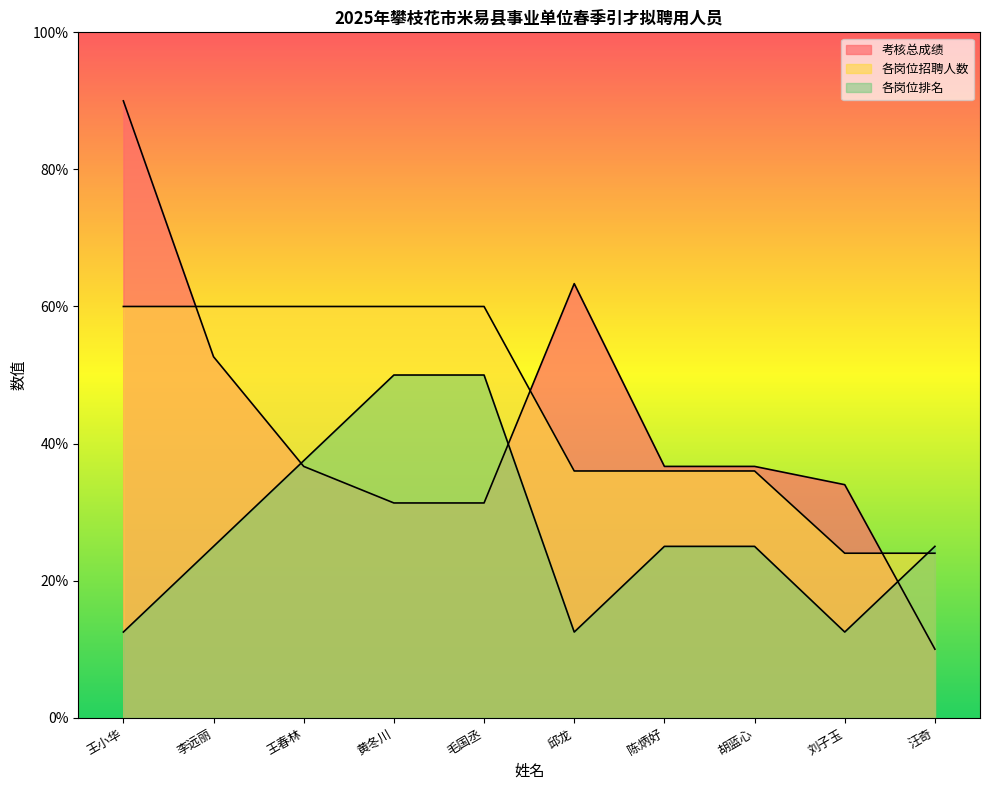

List the series in order of their overall mean, lowest first.

各岗位排名, 考核总成绩, 各岗位招聘人数